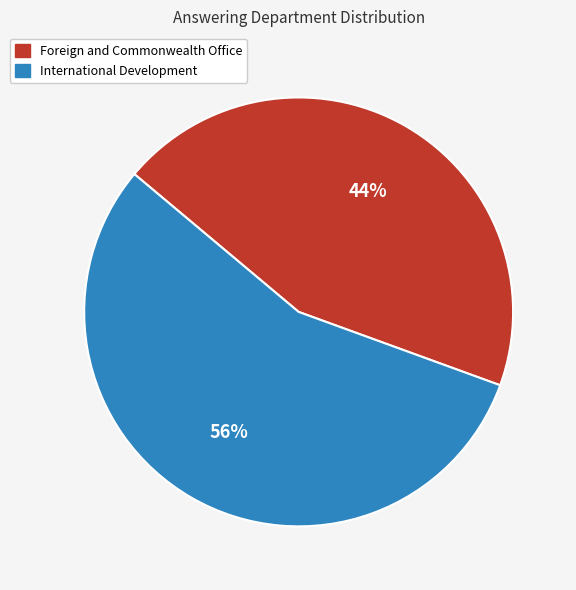

What is the ratio of the value at Foreign and Commonwealth Office to the value at International Development?

0.8